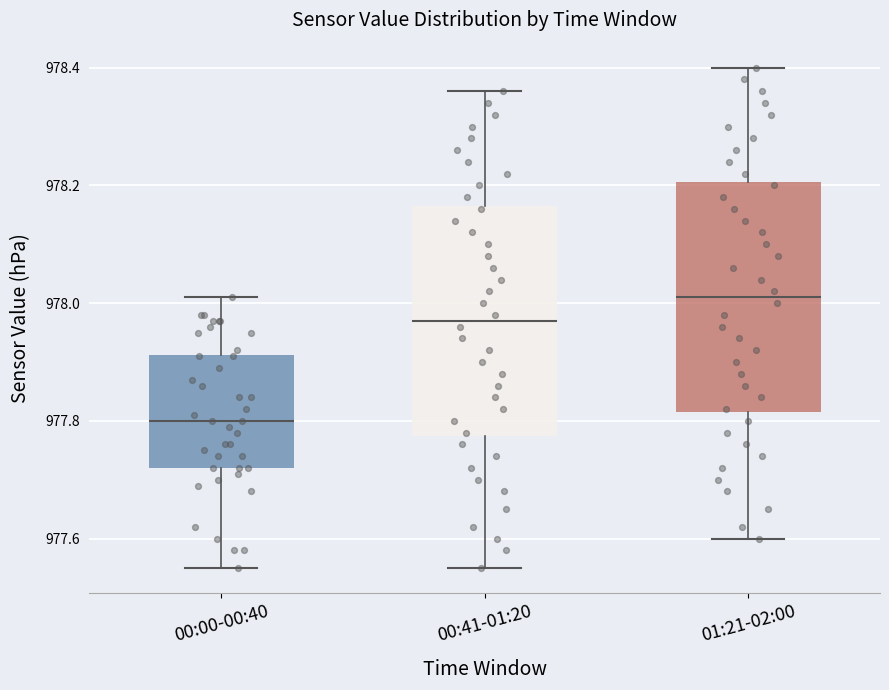

Reading left to right, transcribe this box plot: for each box, give where its median line is, the range the box spans, and where its two whiskers end, as read against the y-axis. The values are not printed on the chart, so give them approximately, as read against the axis.

00:00-00:40: median 977.80, box 977.72 to 977.92, whiskers 977.56 to 978.02
00:41-01:20: median 977.98, box 977.78 to 978.16, whiskers 977.56 to 978.36
01:21-02:00: median 978.02, box 977.82 to 978.20, whiskers 977.60 to 978.40